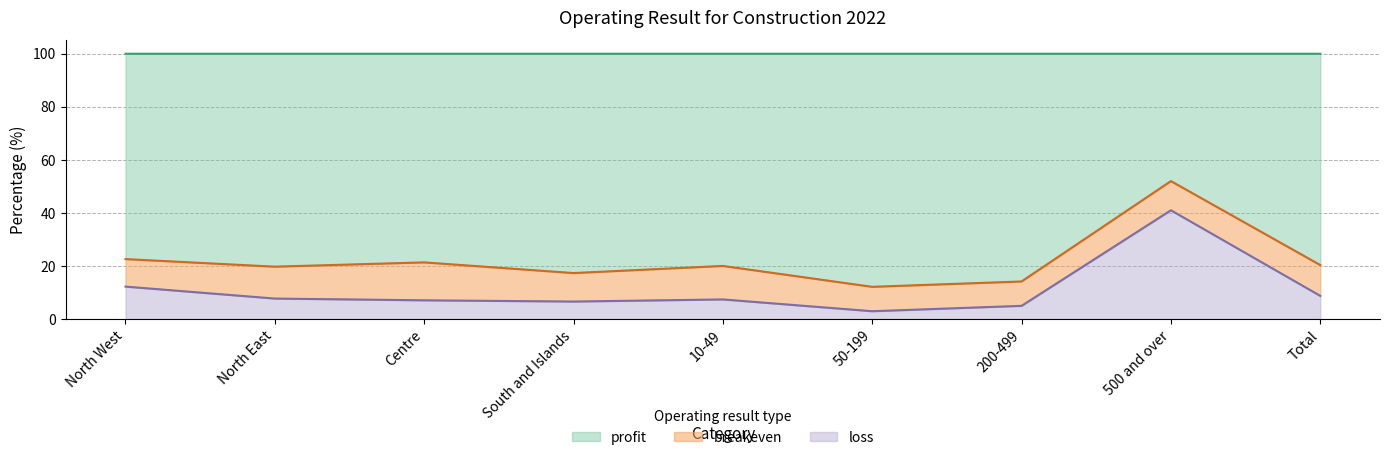

Is the value of loss at South and Islands greater than the value of profit at South and Islands?

No